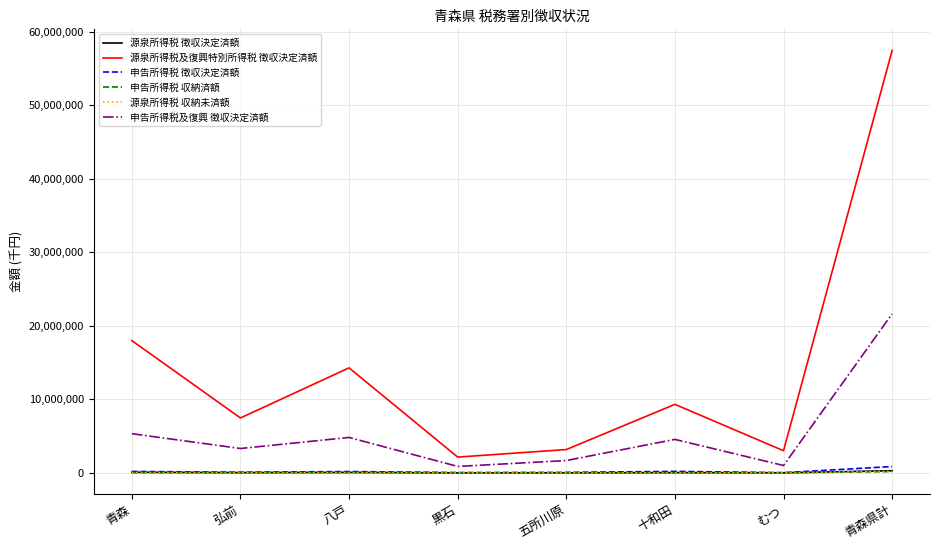

How many lines are shown in the chart?

6